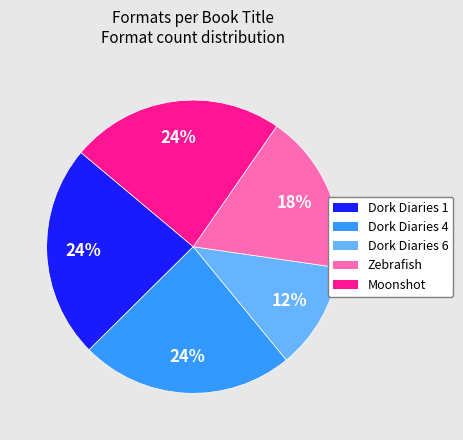

Is it true that Moonshot is 33% of the pie?

False